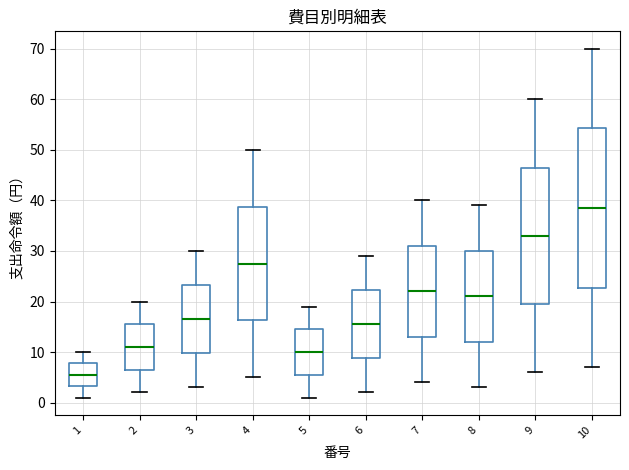

Reading left to right, transcribe this box plot: for each box, give where its median line is, the range the box spans, and where its two whiskers end, as read against the y-axis. The values are not printed on the chart, so give them approximately, as read against the axis.

1: median 6, box 3 to 8, whiskers 1 to 10
2: median 11, box 7 to 16, whiskers 2 to 20
3: median 17, box 10 to 23, whiskers 3 to 30
4: median 28, box 16 to 39, whiskers 5 to 50
5: median 10, box 6 to 15, whiskers 1 to 19
6: median 16, box 9 to 22, whiskers 2 to 29
7: median 22, box 13 to 31, whiskers 4 to 40
8: median 21, box 12 to 30, whiskers 3 to 39
9: median 33, box 20 to 47, whiskers 6 to 60
10: median 39, box 23 to 54, whiskers 7 to 70